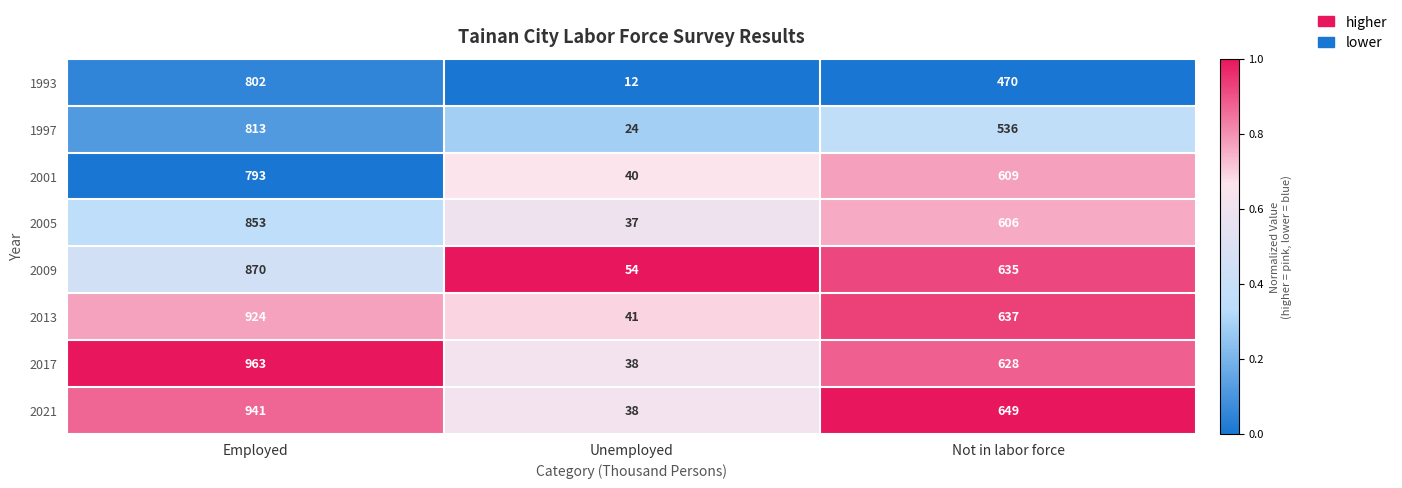

At which category does the chart reach its peak across all series?

Employed